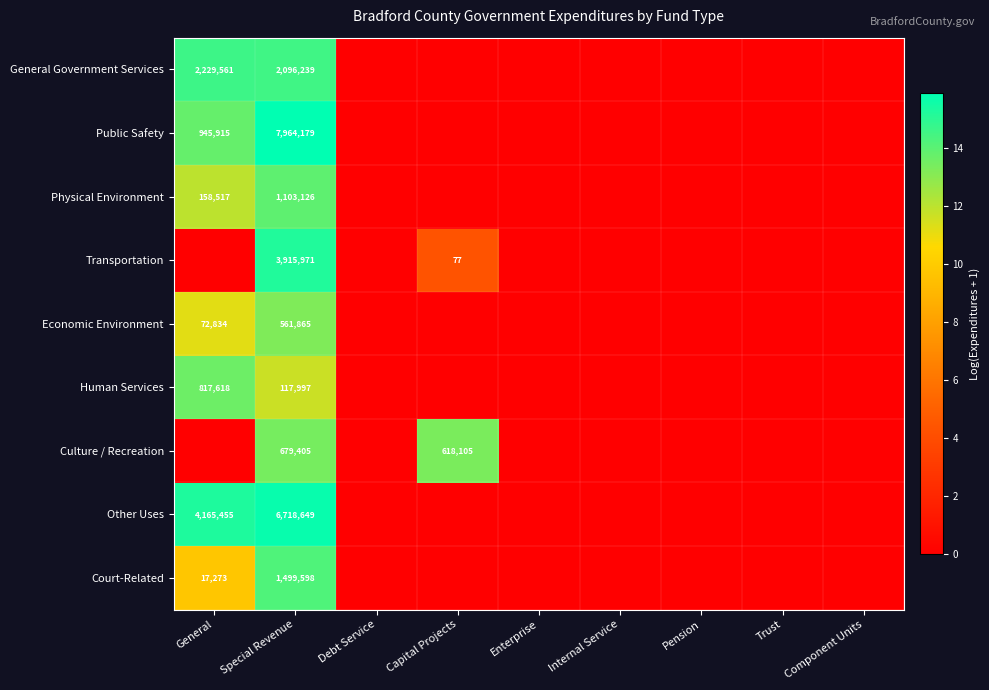

Is it true that Court-Related equals 1499598 at Special Revenue?

True